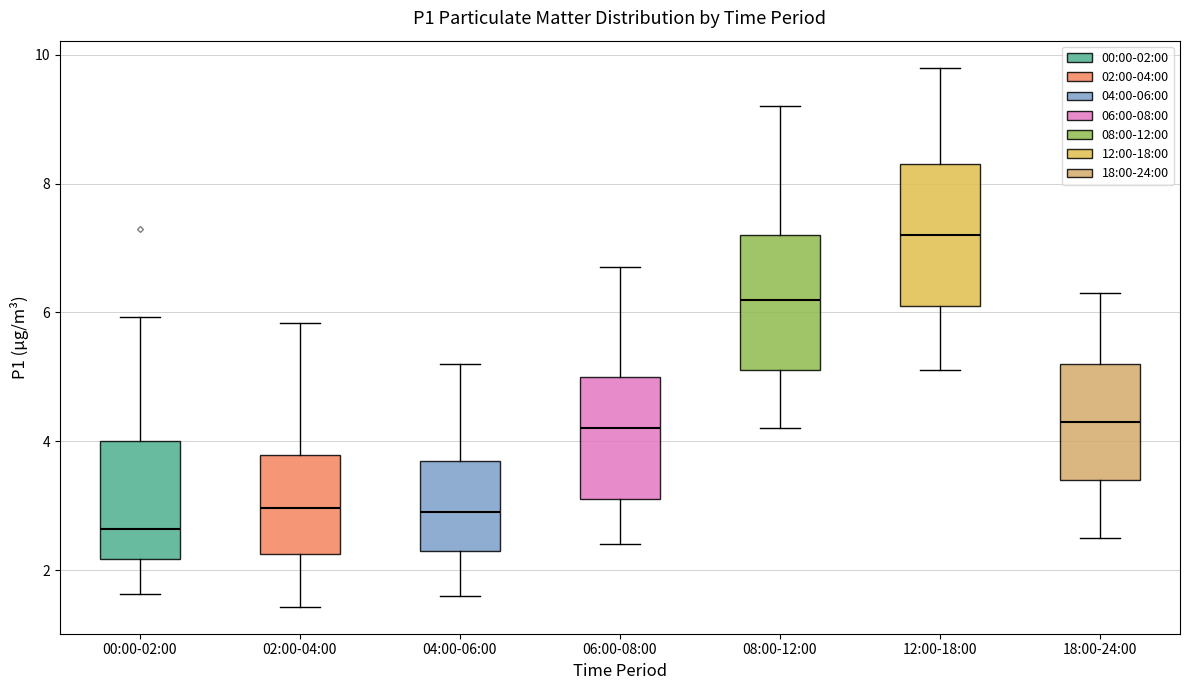

Which box has the highest median line?

12:00-18:00